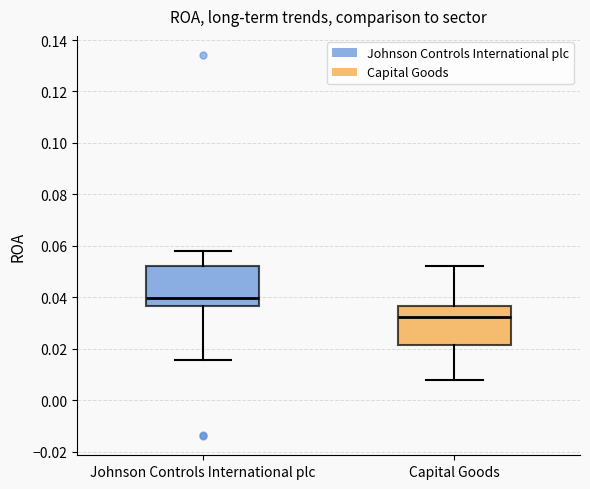

Which box has the lowest median line?

Capital Goods